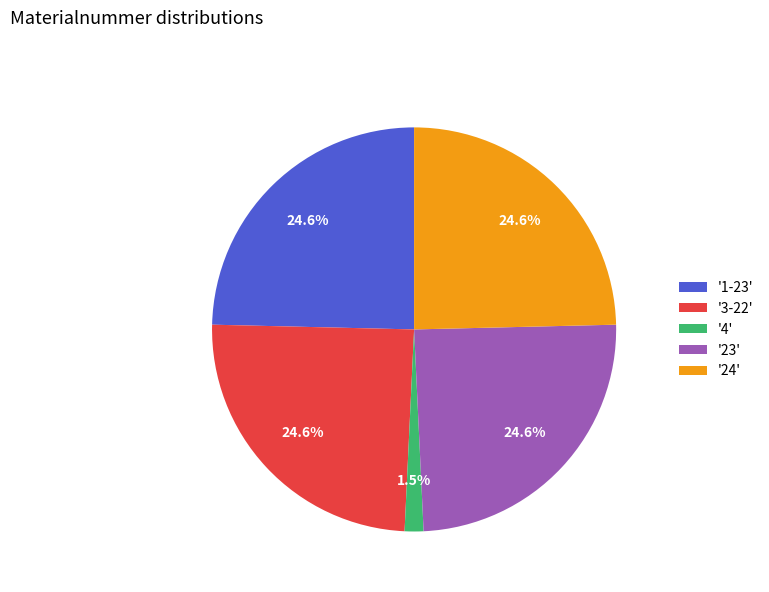

Is there a majority slice in this chart?

No